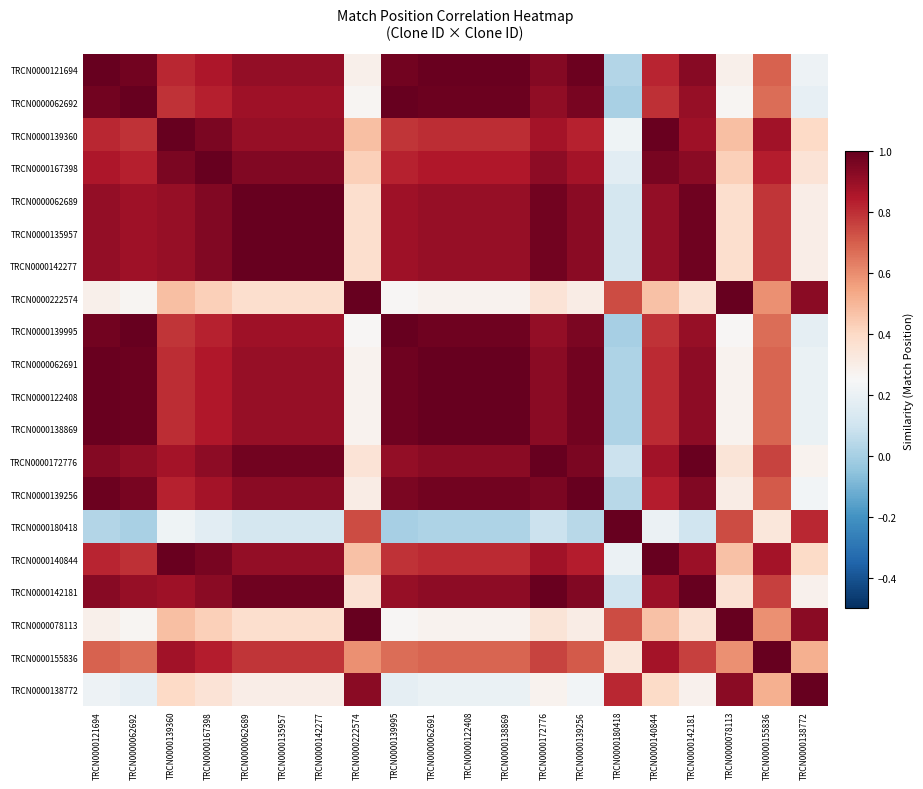

Reading left to right, transcribe all the data shown in this chart.

TRCN0000121694: TRCN0000121694=1.0	TRCN0000062692=1.0	TRCN0000139360=0.8	TRCN0000167398=0.9	TRCN0000062689=0.9	TRCN0000135957=0.9	TRCN0000142277=0.9	TRCN0000222574=0.3	TRCN0000139995=1.0	TRCN0000062691=1.0	TRCN0000122408=1.0	TRCN0000138869=1.0	TRCN0000172776=0.9	TRCN0000139256=1.0	TRCN0000180418=0.0	TRCN0000140844=0.8	TRCN0000142181=0.9	TRCN0000078113=0.3	TRCN0000155836=0.7	TRCN0000138772=0.2
TRCN0000062692: TRCN0000121694=1.0	TRCN0000062692=1.0	TRCN0000139360=0.8	TRCN0000167398=0.8	TRCN0000062689=0.9	TRCN0000135957=0.9	TRCN0000142277=0.9	TRCN0000222574=0.3	TRCN0000139995=1.0	TRCN0000062691=1.0	TRCN0000122408=1.0	TRCN0000138869=1.0	TRCN0000172776=0.9	TRCN0000139256=1.0	TRCN0000180418=0.0	TRCN0000140844=0.8	TRCN0000142181=0.9	TRCN0000078113=0.3	TRCN0000155836=0.7	TRCN0000138772=0.2
TRCN0000139360: TRCN0000121694=0.8	TRCN0000062692=0.8	TRCN0000139360=1.0	TRCN0000167398=1.0	TRCN0000062689=0.9	TRCN0000135957=0.9	TRCN0000142277=0.9	TRCN0000222574=0.5	TRCN0000139995=0.8	TRCN0000062691=0.8	TRCN0000122408=0.8	TRCN0000138869=0.8	TRCN0000172776=0.9	TRCN0000139256=0.8	TRCN0000180418=0.2	TRCN0000140844=1.0	TRCN0000142181=0.9	TRCN0000078113=0.5	TRCN0000155836=0.9	TRCN0000138772=0.4
TRCN0000167398: TRCN0000121694=0.9	TRCN0000062692=0.8	TRCN0000139360=1.0	TRCN0000167398=1.0	TRCN0000062689=0.9	TRCN0000135957=0.9	TRCN0000142277=0.9	TRCN0000222574=0.4	TRCN0000139995=0.8	TRCN0000062691=0.8	TRCN0000122408=0.8	TRCN0000138869=0.8	TRCN0000172776=0.9	TRCN0000139256=0.9	TRCN0000180418=0.2	TRCN0000140844=1.0	TRCN0000142181=0.9	TRCN0000078113=0.4	TRCN0000155836=0.8	TRCN0000138772=0.4
TRCN0000062689: TRCN0000121694=0.9	TRCN0000062692=0.9	TRCN0000139360=0.9	TRCN0000167398=0.9	TRCN0000062689=1.0	TRCN0000135957=1.0	TRCN0000142277=1.0	TRCN0000222574=0.4	TRCN0000139995=0.9	TRCN0000062691=0.9	TRCN0000122408=0.9	TRCN0000138869=0.9	TRCN0000172776=1.0	TRCN0000139256=0.9	TRCN0000180418=0.1	TRCN0000140844=0.9	TRCN0000142181=1.0	TRCN0000078113=0.4	TRCN0000155836=0.8	TRCN0000138772=0.3
TRCN0000135957: TRCN0000121694=0.9	TRCN0000062692=0.9	TRCN0000139360=0.9	TRCN0000167398=0.9	TRCN0000062689=1.0	TRCN0000135957=1.0	TRCN0000142277=1.0	TRCN0000222574=0.4	TRCN0000139995=0.9	TRCN0000062691=0.9	TRCN0000122408=0.9	TRCN0000138869=0.9	TRCN0000172776=1.0	TRCN0000139256=0.9	TRCN0000180418=0.1	TRCN0000140844=0.9	TRCN0000142181=1.0	TRCN0000078113=0.4	TRCN0000155836=0.8	TRCN0000138772=0.3
TRCN0000142277: TRCN0000121694=0.9	TRCN0000062692=0.9	TRCN0000139360=0.9	TRCN0000167398=0.9	TRCN0000062689=1.0	TRCN0000135957=1.0	TRCN0000142277=1.0	TRCN0000222574=0.4	TRCN0000139995=0.9	TRCN0000062691=0.9	TRCN0000122408=0.9	TRCN0000138869=0.9	TRCN0000172776=1.0	TRCN0000139256=0.9	TRCN0000180418=0.1	TRCN0000140844=0.9	TRCN0000142181=1.0	TRCN0000078113=0.4	TRCN0000155836=0.8	TRCN0000138772=0.3
TRCN0000222574: TRCN0000121694=0.3	TRCN0000062692=0.3	TRCN0000139360=0.5	TRCN0000167398=0.4	TRCN0000062689=0.4	TRCN0000135957=0.4	TRCN0000142277=0.4	TRCN0000222574=1.0	TRCN0000139995=0.3	TRCN0000062691=0.3	TRCN0000122408=0.3	TRCN0000138869=0.3	TRCN0000172776=0.3	TRCN0000139256=0.3	TRCN0000180418=0.7	TRCN0000140844=0.5	TRCN0000142181=0.4	TRCN0000078113=1.0	TRCN0000155836=0.6	TRCN0000138772=0.9
TRCN0000139995: TRCN0000121694=1.0	TRCN0000062692=1.0	TRCN0000139360=0.8	TRCN0000167398=0.8	TRCN0000062689=0.9	TRCN0000135957=0.9	TRCN0000142277=0.9	TRCN0000222574=0.3	TRCN0000139995=1.0	TRCN0000062691=1.0	TRCN0000122408=1.0	TRCN0000138869=1.0	TRCN0000172776=0.9	TRCN0000139256=1.0	TRCN0000180418=0.0	TRCN0000140844=0.8	TRCN0000142181=0.9	TRCN0000078113=0.3	TRCN0000155836=0.7	TRCN0000138772=0.2
TRCN0000062691: TRCN0000121694=1.0	TRCN0000062692=1.0	TRCN0000139360=0.8	TRCN0000167398=0.8	TRCN0000062689=0.9	TRCN0000135957=0.9	TRCN0000142277=0.9	TRCN0000222574=0.3	TRCN0000139995=1.0	TRCN0000062691=1.0	TRCN0000122408=1.0	TRCN0000138869=1.0	TRCN0000172776=0.9	TRCN0000139256=1.0	TRCN0000180418=0.0	TRCN0000140844=0.8	TRCN0000142181=0.9	TRCN0000078113=0.3	TRCN0000155836=0.7	TRCN0000138772=0.2
TRCN0000122408: TRCN0000121694=1.0	TRCN0000062692=1.0	TRCN0000139360=0.8	TRCN0000167398=0.8	TRCN0000062689=0.9	TRCN0000135957=0.9	TRCN0000142277=0.9	TRCN0000222574=0.3	TRCN0000139995=1.0	TRCN0000062691=1.0	TRCN0000122408=1.0	TRCN0000138869=1.0	TRCN0000172776=0.9	TRCN0000139256=1.0	TRCN0000180418=0.0	TRCN0000140844=0.8	TRCN0000142181=0.9	TRCN0000078113=0.3	TRCN0000155836=0.7	TRCN0000138772=0.2
TRCN0000138869: TRCN0000121694=1.0	TRCN0000062692=1.0	TRCN0000139360=0.8	TRCN0000167398=0.8	TRCN0000062689=0.9	TRCN0000135957=0.9	TRCN0000142277=0.9	TRCN0000222574=0.3	TRCN0000139995=1.0	TRCN0000062691=1.0	TRCN0000122408=1.0	TRCN0000138869=1.0	TRCN0000172776=0.9	TRCN0000139256=1.0	TRCN0000180418=0.0	TRCN0000140844=0.8	TRCN0000142181=0.9	TRCN0000078113=0.3	TRCN0000155836=0.7	TRCN0000138772=0.2
TRCN0000172776: TRCN0000121694=0.9	TRCN0000062692=0.9	TRCN0000139360=0.9	TRCN0000167398=0.9	TRCN0000062689=1.0	TRCN0000135957=1.0	TRCN0000142277=1.0	TRCN0000222574=0.3	TRCN0000139995=0.9	TRCN0000062691=0.9	TRCN0000122408=0.9	TRCN0000138869=0.9	TRCN0000172776=1.0	TRCN0000139256=1.0	TRCN0000180418=0.1	TRCN0000140844=0.9	TRCN0000142181=1.0	TRCN0000078113=0.3	TRCN0000155836=0.8	TRCN0000138772=0.3
TRCN0000139256: TRCN0000121694=1.0	TRCN0000062692=1.0	TRCN0000139360=0.8	TRCN0000167398=0.9	TRCN0000062689=0.9	TRCN0000135957=0.9	TRCN0000142277=0.9	TRCN0000222574=0.3	TRCN0000139995=1.0	TRCN0000062691=1.0	TRCN0000122408=1.0	TRCN0000138869=1.0	TRCN0000172776=1.0	TRCN0000139256=1.0	TRCN0000180418=0.0	TRCN0000140844=0.8	TRCN0000142181=0.9	TRCN0000078113=0.3	TRCN0000155836=0.7	TRCN0000138772=0.2
TRCN0000180418: TRCN0000121694=0.0	TRCN0000062692=0.0	TRCN0000139360=0.2	TRCN0000167398=0.2	TRCN0000062689=0.1	TRCN0000135957=0.1	TRCN0000142277=0.1	TRCN0000222574=0.7	TRCN0000139995=0.0	TRCN0000062691=0.0	TRCN0000122408=0.0	TRCN0000138869=0.0	TRCN0000172776=0.1	TRCN0000139256=0.0	TRCN0000180418=1.0	TRCN0000140844=0.2	TRCN0000142181=0.1	TRCN0000078113=0.7	TRCN0000155836=0.3	TRCN0000138772=0.8
TRCN0000140844: TRCN0000121694=0.8	TRCN0000062692=0.8	TRCN0000139360=1.0	TRCN0000167398=1.0	TRCN0000062689=0.9	TRCN0000135957=0.9	TRCN0000142277=0.9	TRCN0000222574=0.5	TRCN0000139995=0.8	TRCN0000062691=0.8	TRCN0000122408=0.8	TRCN0000138869=0.8	TRCN0000172776=0.9	TRCN0000139256=0.8	TRCN0000180418=0.2	TRCN0000140844=1.0	TRCN0000142181=0.9	TRCN0000078113=0.5	TRCN0000155836=0.9	TRCN0000138772=0.4
TRCN0000142181: TRCN0000121694=0.9	TRCN0000062692=0.9	TRCN0000139360=0.9	TRCN0000167398=0.9	TRCN0000062689=1.0	TRCN0000135957=1.0	TRCN0000142277=1.0	TRCN0000222574=0.4	TRCN0000139995=0.9	TRCN0000062691=0.9	TRCN0000122408=0.9	TRCN0000138869=0.9	TRCN0000172776=1.0	TRCN0000139256=0.9	TRCN0000180418=0.1	TRCN0000140844=0.9	TRCN0000142181=1.0	TRCN0000078113=0.4	TRCN0000155836=0.8	TRCN0000138772=0.3
TRCN0000078113: TRCN0000121694=0.3	TRCN0000062692=0.3	TRCN0000139360=0.5	TRCN0000167398=0.4	TRCN0000062689=0.4	TRCN0000135957=0.4	TRCN0000142277=0.4	TRCN0000222574=1.0	TRCN0000139995=0.3	TRCN0000062691=0.3	TRCN0000122408=0.3	TRCN0000138869=0.3	TRCN0000172776=0.3	TRCN0000139256=0.3	TRCN0000180418=0.7	TRCN0000140844=0.5	TRCN0000142181=0.4	TRCN0000078113=1.0	TRCN0000155836=0.6	TRCN0000138772=0.9
TRCN0000155836: TRCN0000121694=0.7	TRCN0000062692=0.7	TRCN0000139360=0.9	TRCN0000167398=0.8	TRCN0000062689=0.8	TRCN0000135957=0.8	TRCN0000142277=0.8	TRCN0000222574=0.6	TRCN0000139995=0.7	TRCN0000062691=0.7	TRCN0000122408=0.7	TRCN0000138869=0.7	TRCN0000172776=0.8	TRCN0000139256=0.7	TRCN0000180418=0.3	TRCN0000140844=0.9	TRCN0000142181=0.8	TRCN0000078113=0.6	TRCN0000155836=1.0	TRCN0000138772=0.5
TRCN0000138772: TRCN0000121694=0.2	TRCN0000062692=0.2	TRCN0000139360=0.4	TRCN0000167398=0.4	TRCN0000062689=0.3	TRCN0000135957=0.3	TRCN0000142277=0.3	TRCN0000222574=0.9	TRCN0000139995=0.2	TRCN0000062691=0.2	TRCN0000122408=0.2	TRCN0000138869=0.2	TRCN0000172776=0.3	TRCN0000139256=0.2	TRCN0000180418=0.8	TRCN0000140844=0.4	TRCN0000142181=0.3	TRCN0000078113=0.9	TRCN0000155836=0.5	TRCN0000138772=1.0